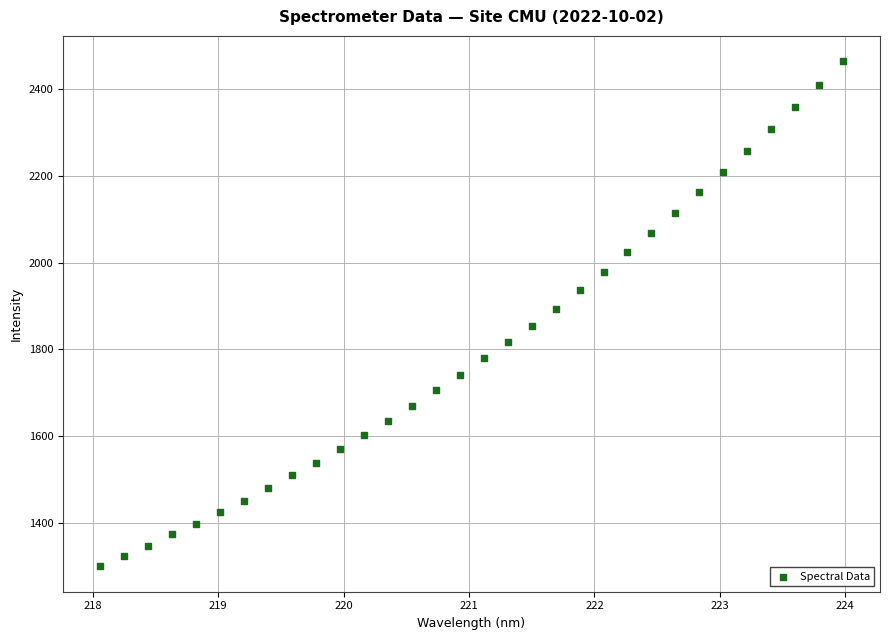

What is the range of Y values (max minus min)?

1164.0